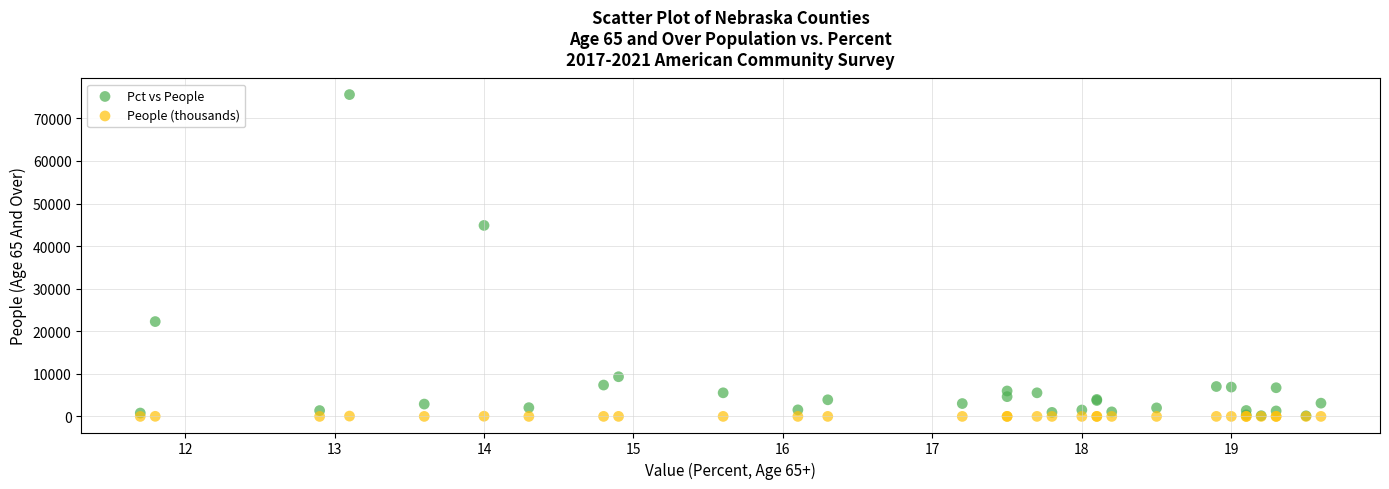

Across all series, what Y value is closest to 37800?

44867.0